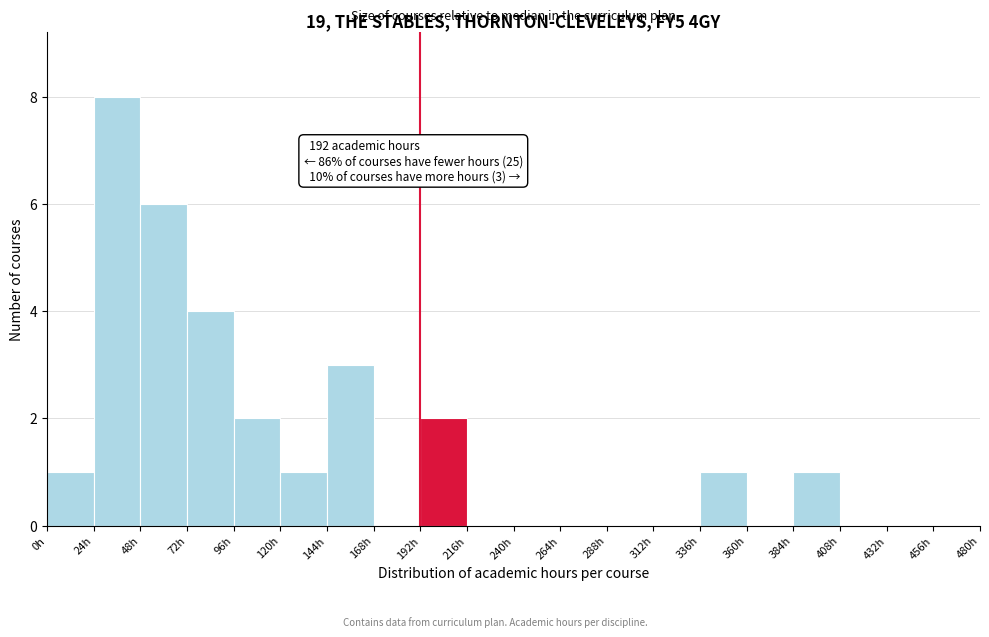

Which range on the x-axis has the tallest bar?

24 to 48